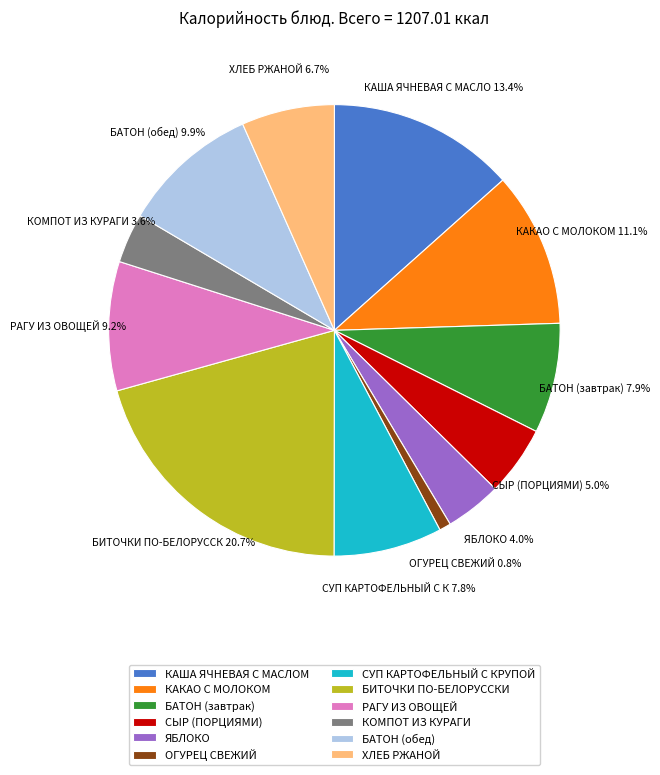

How many segments does this pie chart have?

12